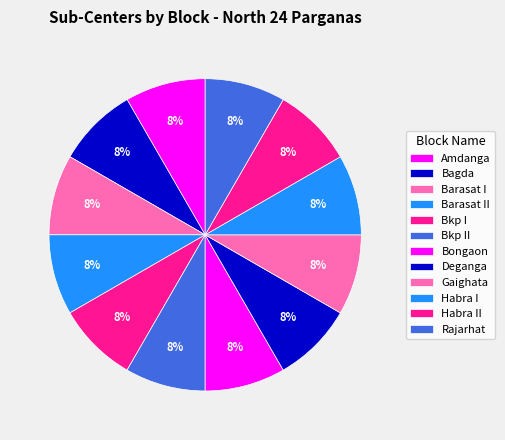

Which category has the biggest portion of the pie?

Amdanga